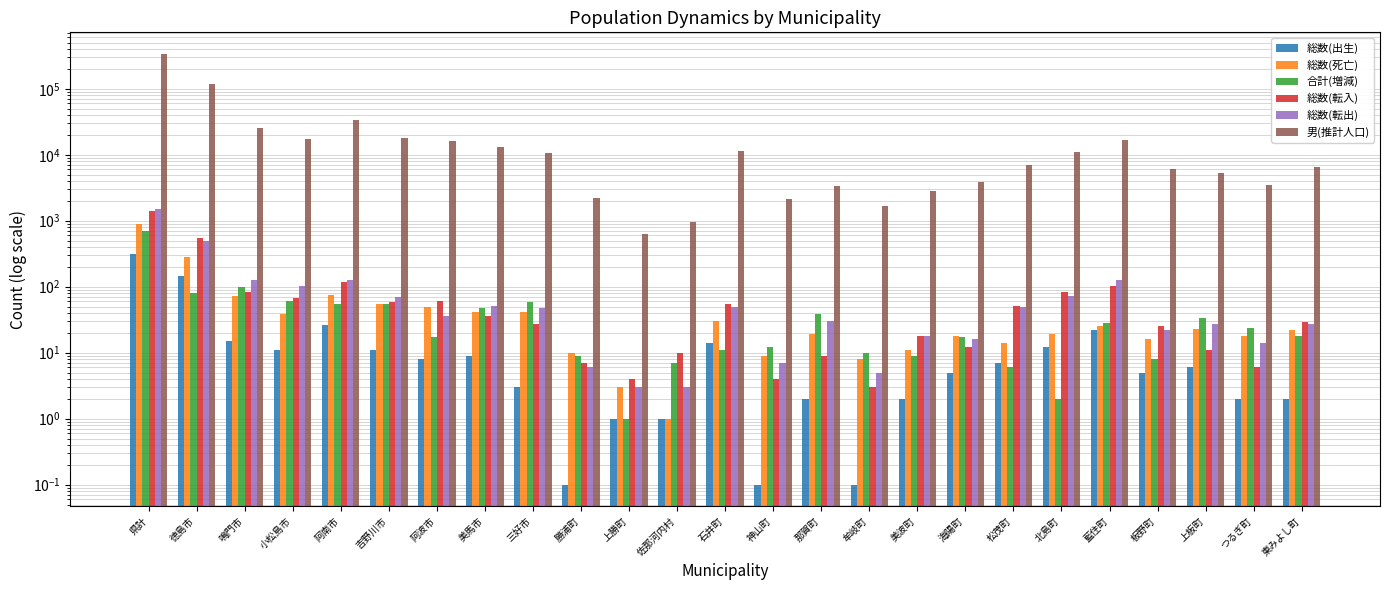

What is the sum of all 男(推計人口) values?

676372.0